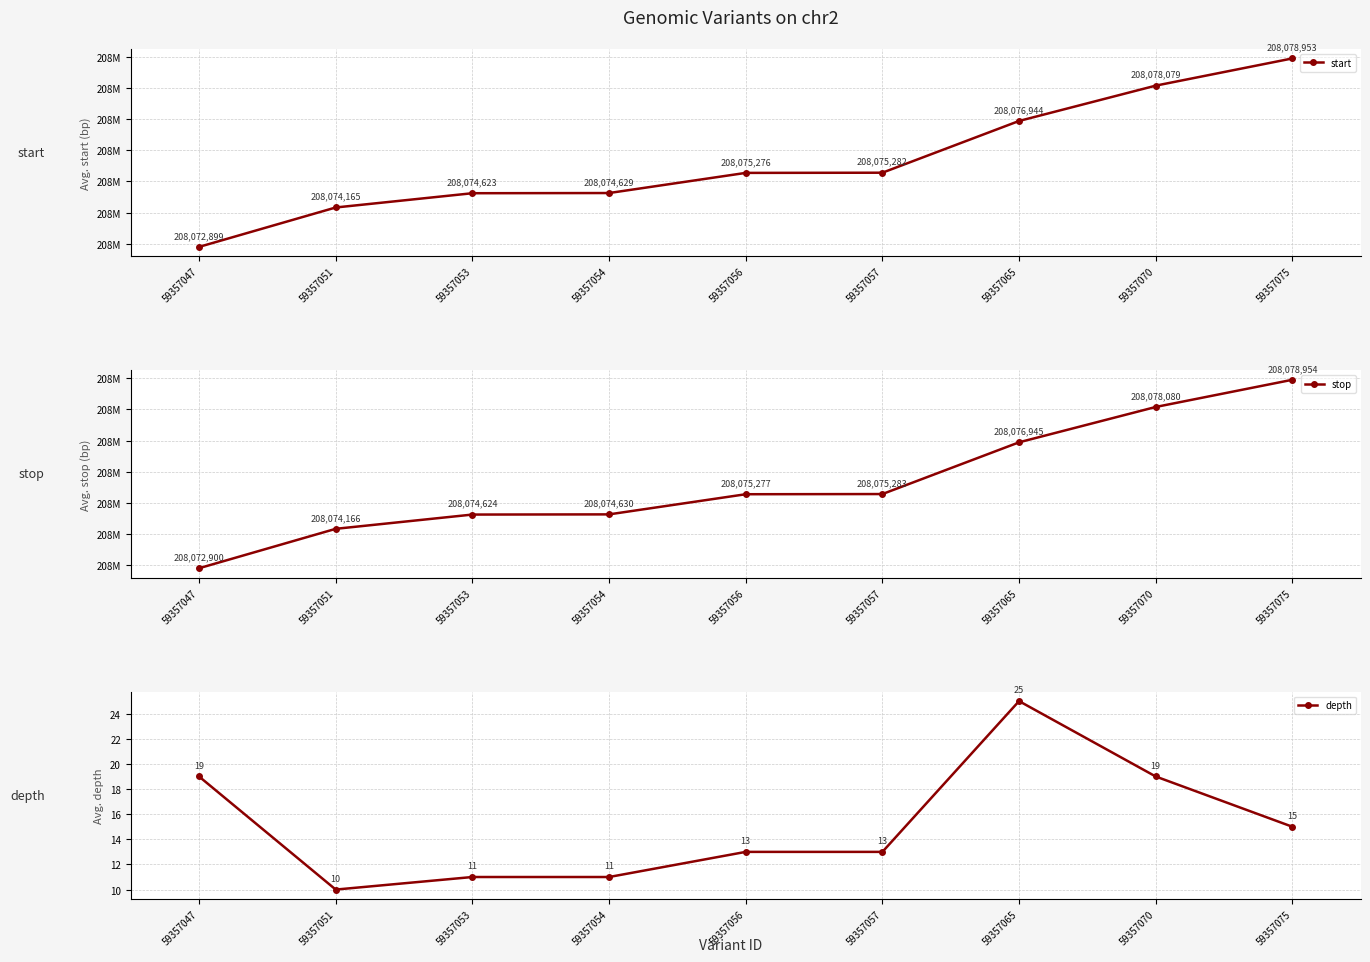

Read the start value at 59357051, to the nearest 50.

208074150